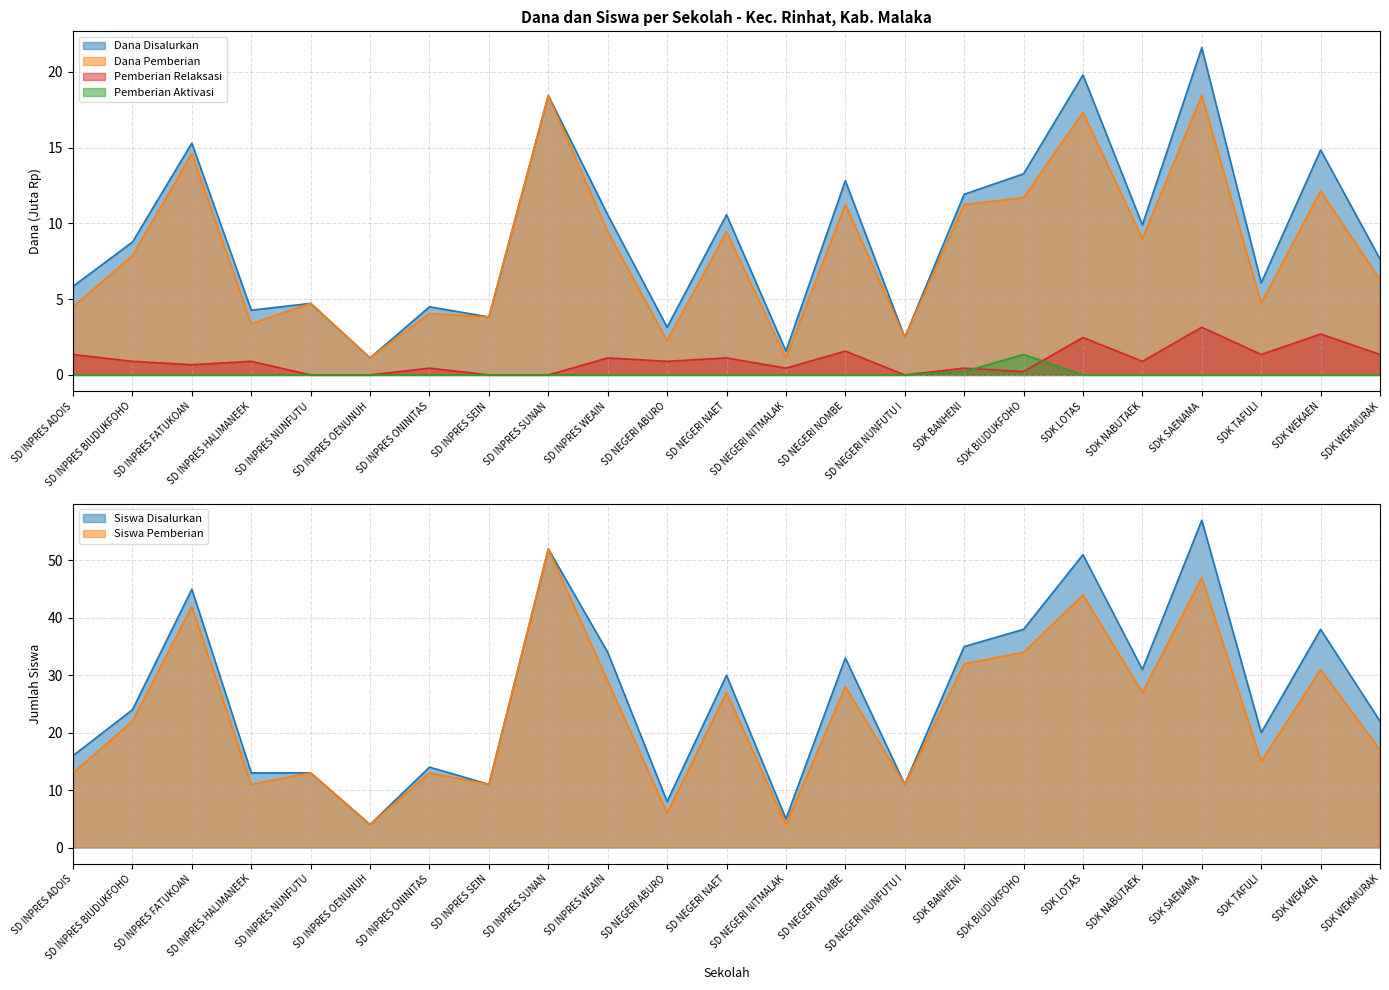

How many data points in Dana Disalurkan are less than 8?

11